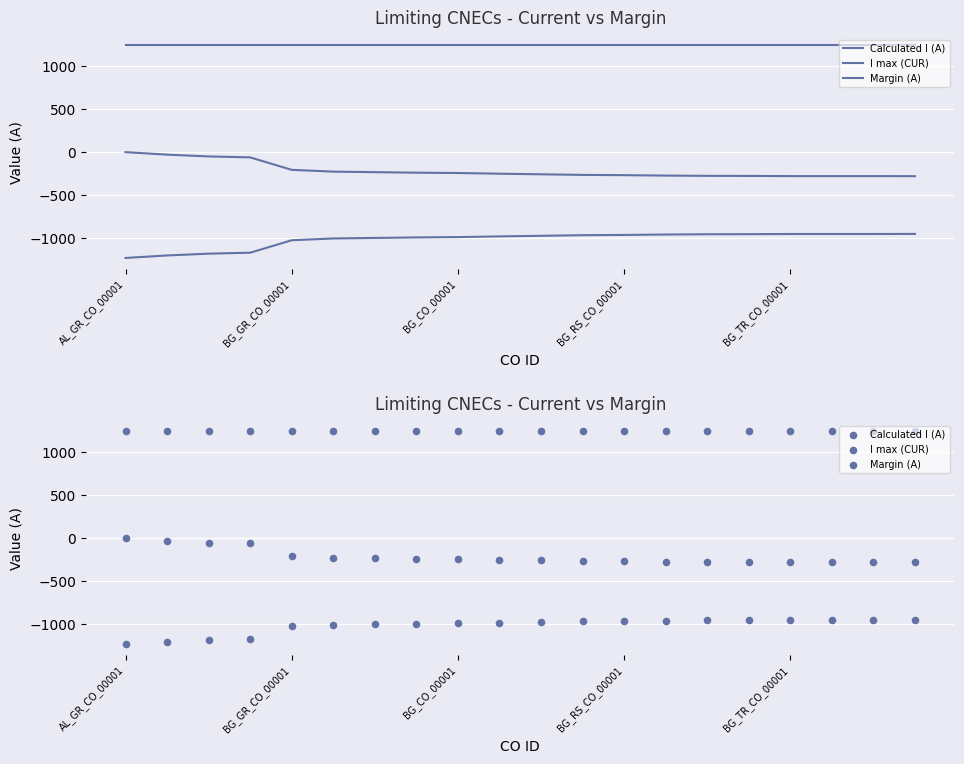

Which series contains the lowest Y value?

Calculated I (A)